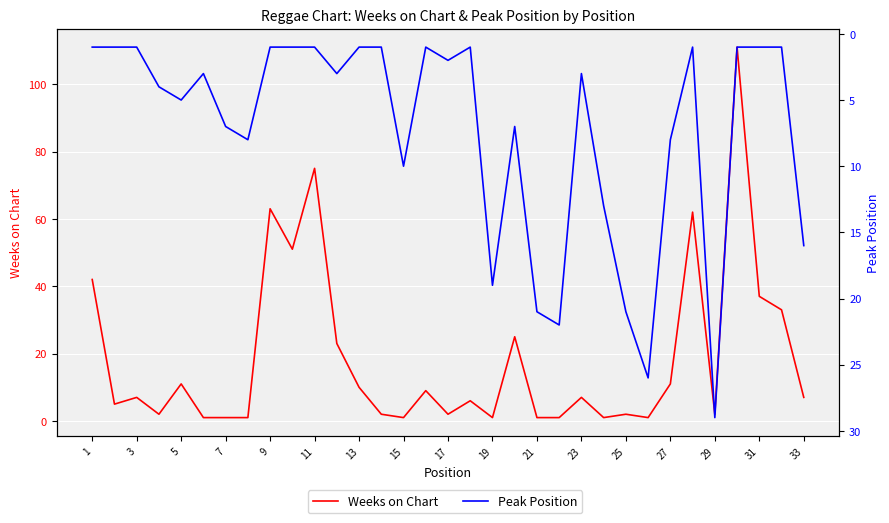

What are all the series names shown in the legend?

Weeks on Chart, Peak Position